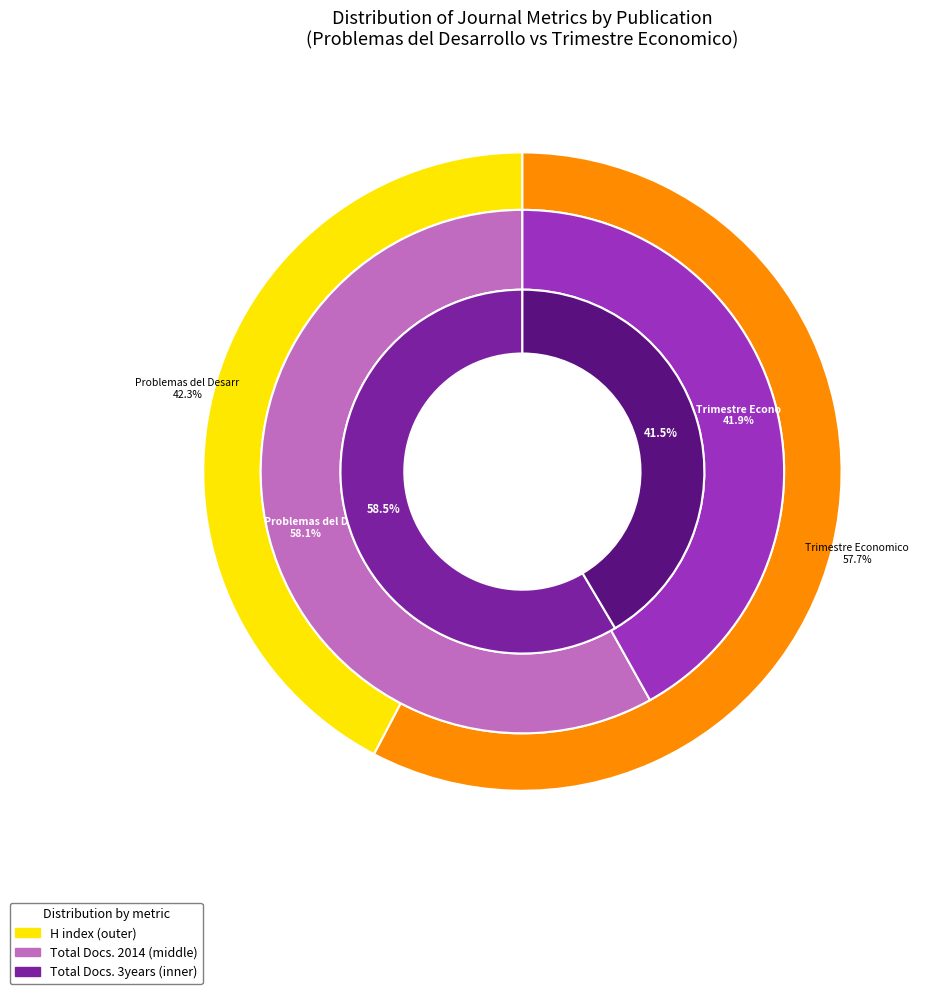

To the nearest percent, what portion does Trimestre Economico represent?

41%